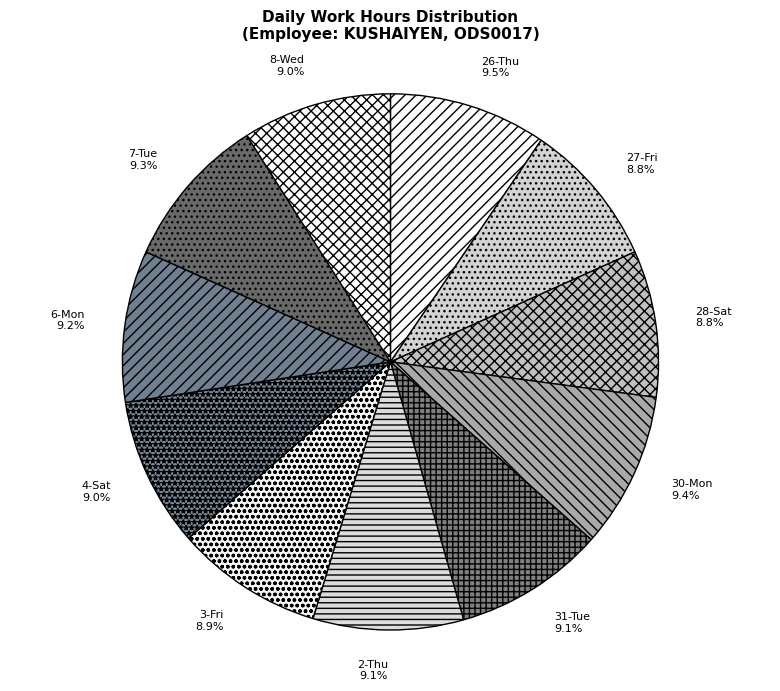

Approximately how many times larger is the value at 31-Tue compared to 3-Fri?

1.0